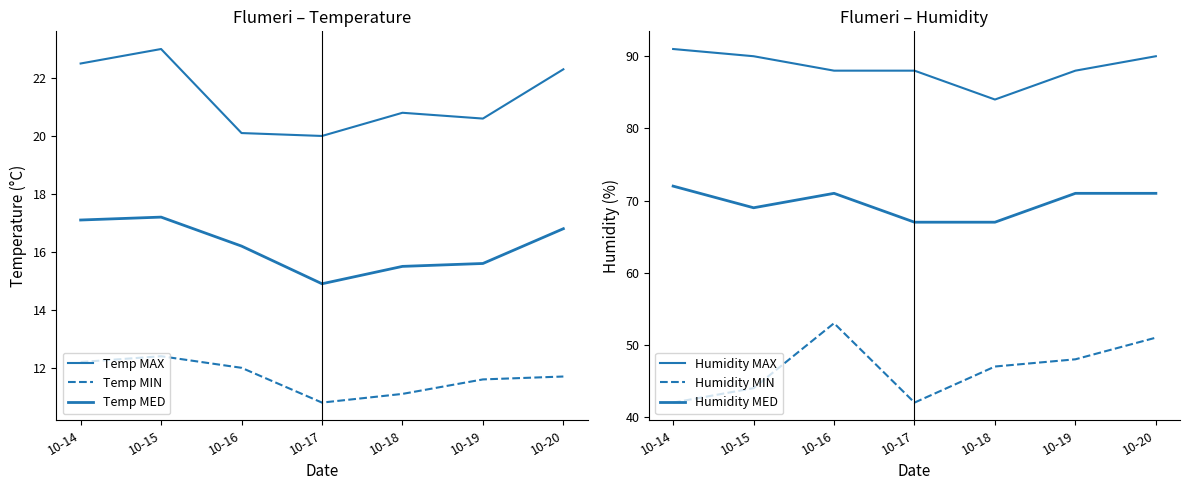

What is the difference between the highest and lowest values at 10-19?

76.4